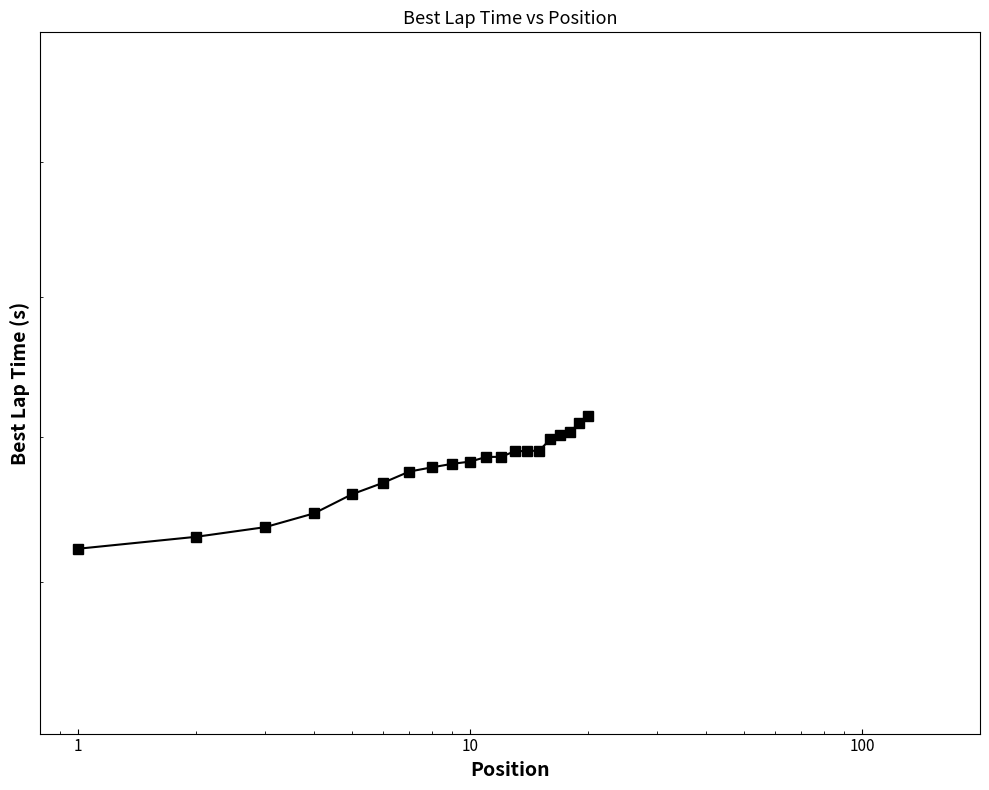

Does the chart have visible grid lines?

No